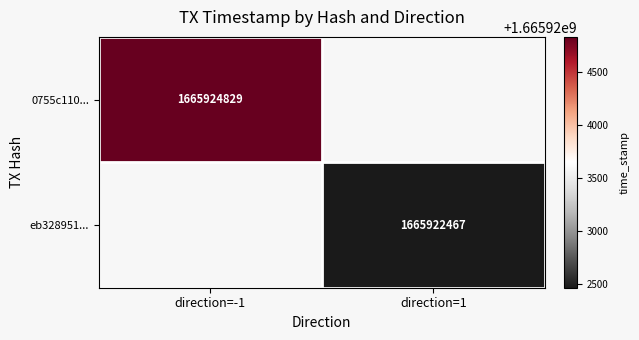

Is it true that eb328951... equals 1098038136 at direction=1?

False